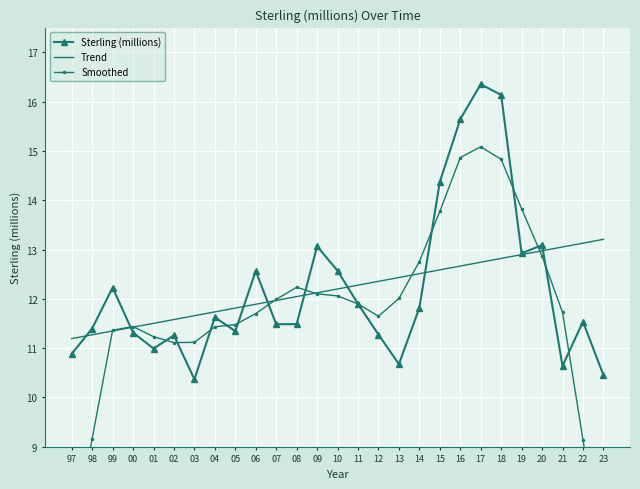

Read the Sterling (millions) value at 13.

10677.0